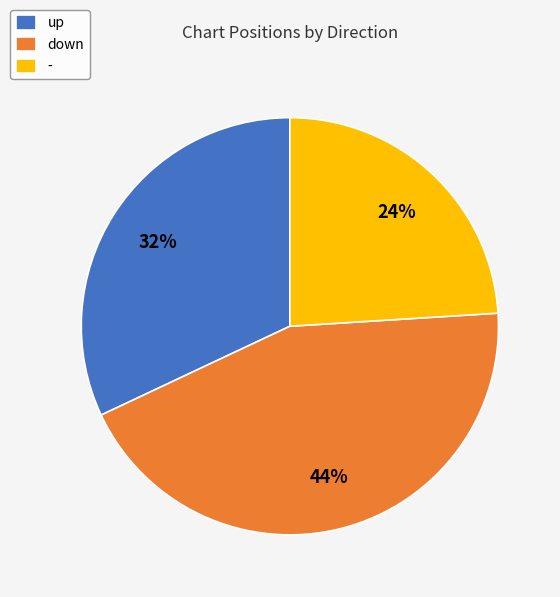

To the nearest percent, what is the difference between the largest and smallest slice percentages?

20%